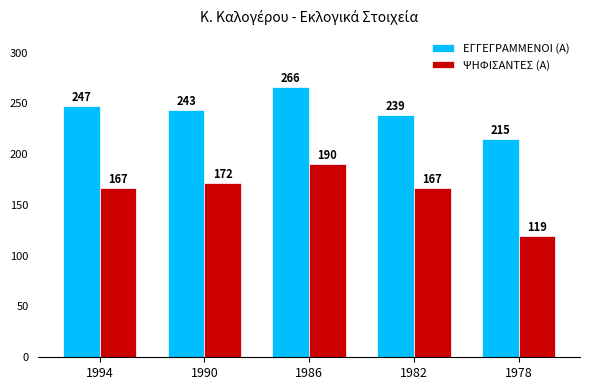

What is the minimum value shown in the chart?

119